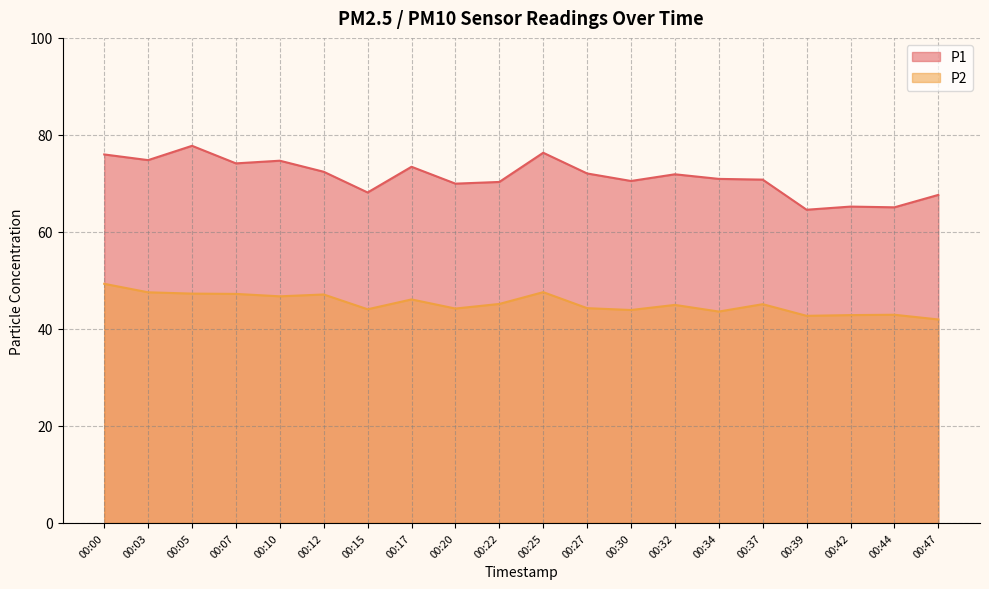

Between 00:12 and 00:22, which series saw the biggest shift?

P1